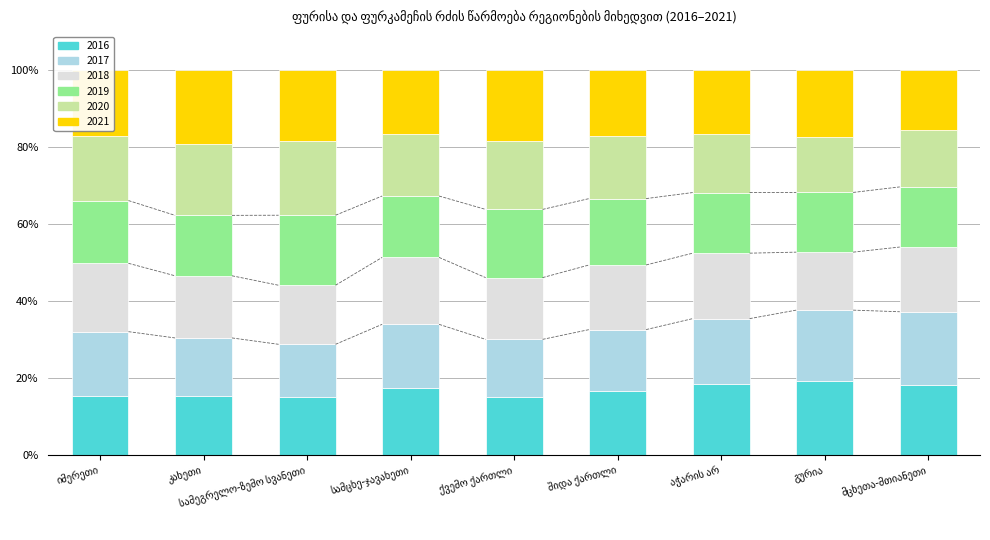

Does the chart contain stacked bars?

Yes